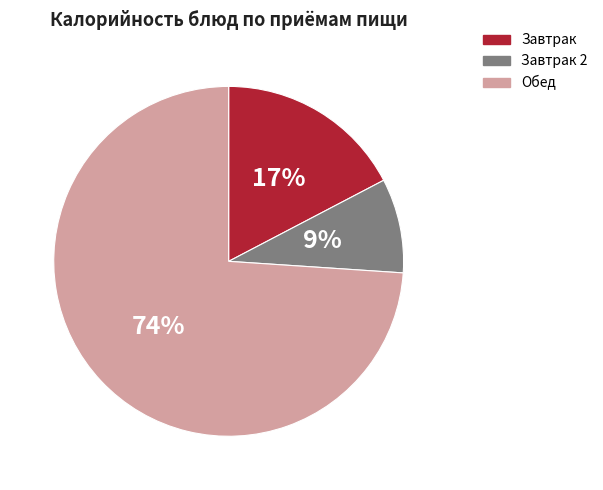

To the nearest percent, what is the difference between the largest and smallest slice percentages?

65%